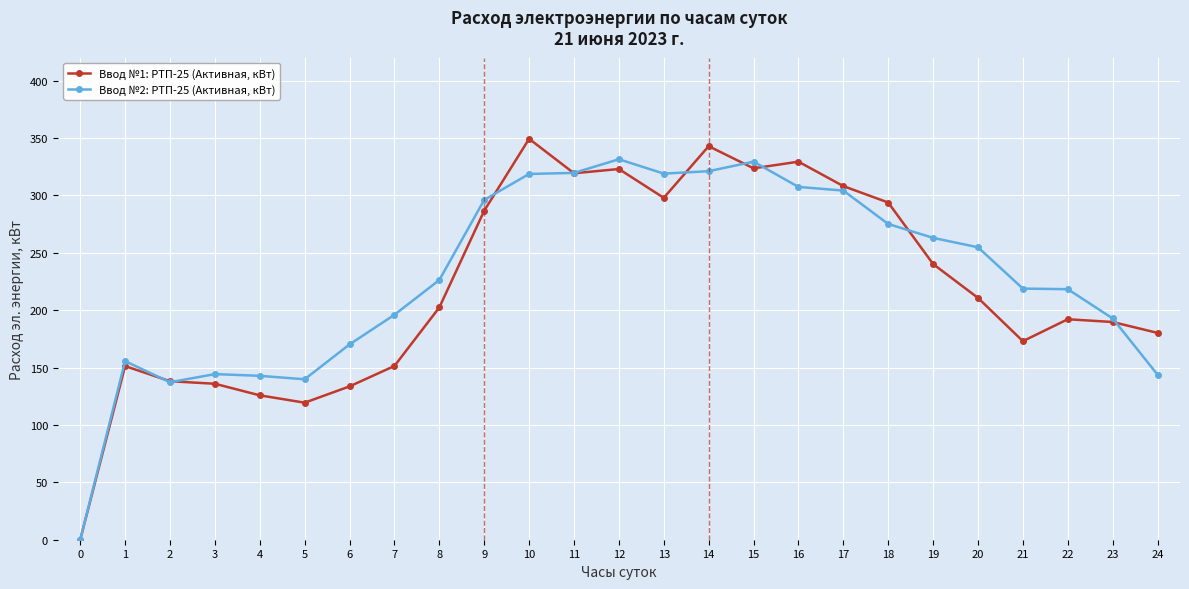

Where does the Ввод №2: РТП-25 (Активная, кВт) series first go above 226?

8